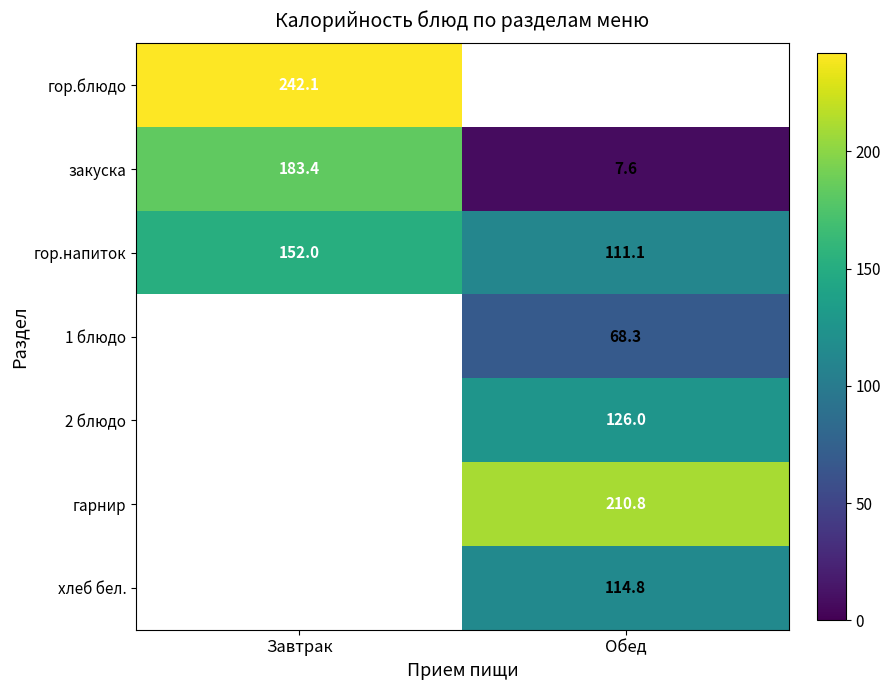

What is the difference between the гор.напиток values at Завтрак and Обед?

40.9